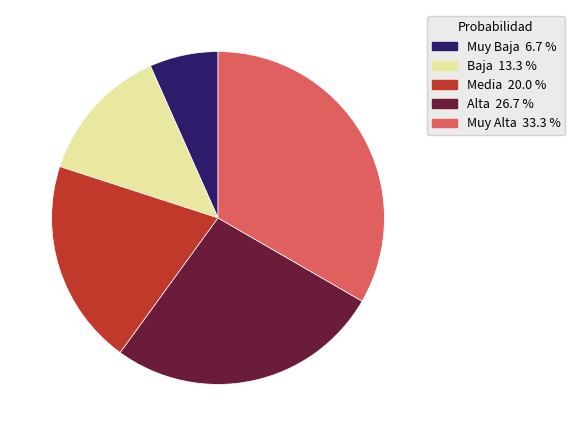

Does Media represent more than half of the total?

No